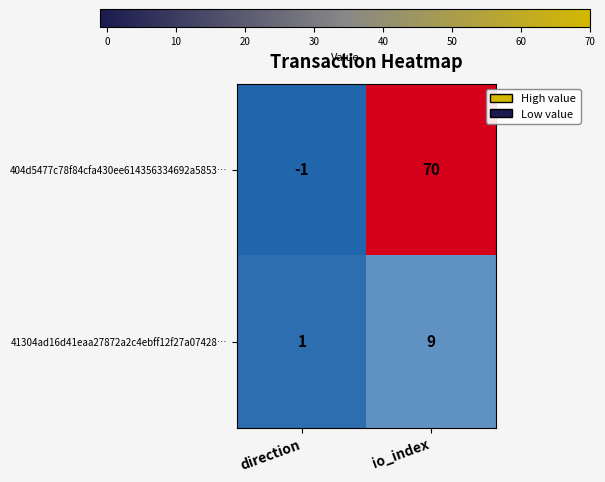

Reading left to right, list all the values displayed in this chart.

404d5477c78f84cfa430ee614356334692a5853…: -1	70
41304ad16d41eaa27872a2c4ebff12f27a07428…: 1	9